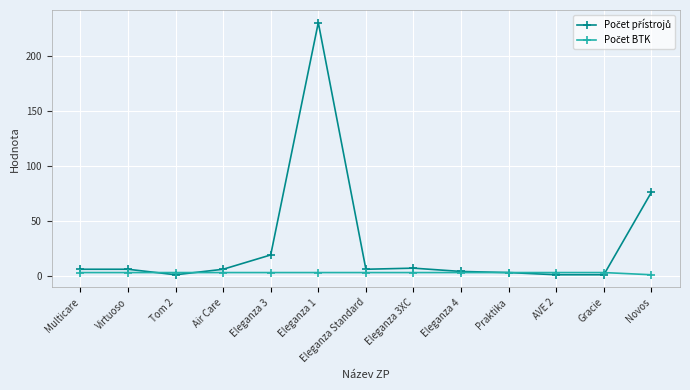

At which category is the sum across all series the highest?

Eleganza 1